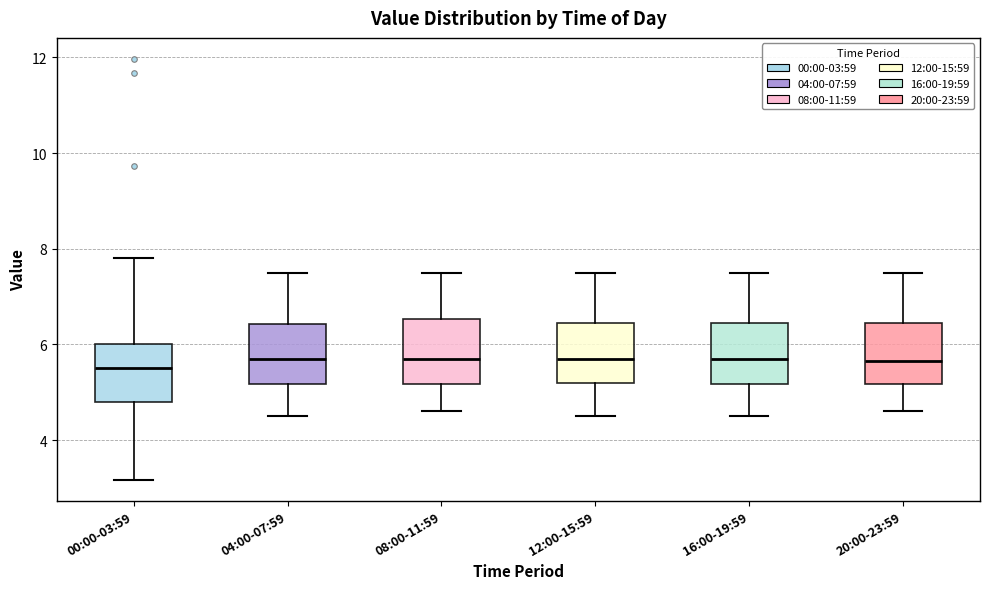

Reading left to right, read every box against the y-axis: the position of its median line, the range the box covers, and the ends of its whiskers. The values are not printed on the chart, so give them approximately, as read against the axis.

00:00-03:59: median 5.6, box 4.8 to 6.0, whiskers 3.2 to 7.8
04:00-07:59: median 5.8, box 5.2 to 6.4, whiskers 4.6 to 7.6
08:00-11:59: median 5.8, box 5.2 to 6.6, whiskers 4.6 to 7.6
12:00-15:59: median 5.8, box 5.2 to 6.4, whiskers 4.6 to 7.6
16:00-19:59: median 5.8, box 5.2 to 6.4, whiskers 4.6 to 7.6
20:00-23:59: median 5.6, box 5.2 to 6.4, whiskers 4.6 to 7.6